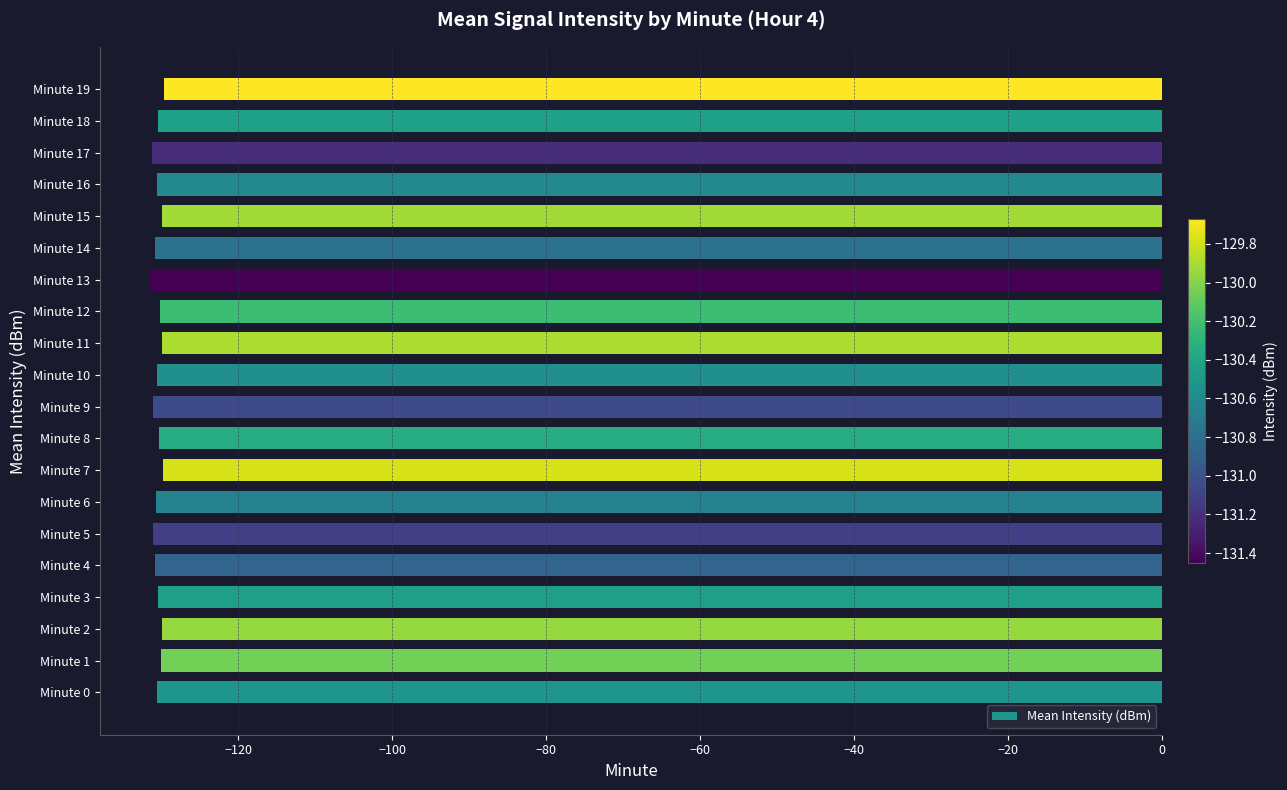

What is the average value?

-130.5